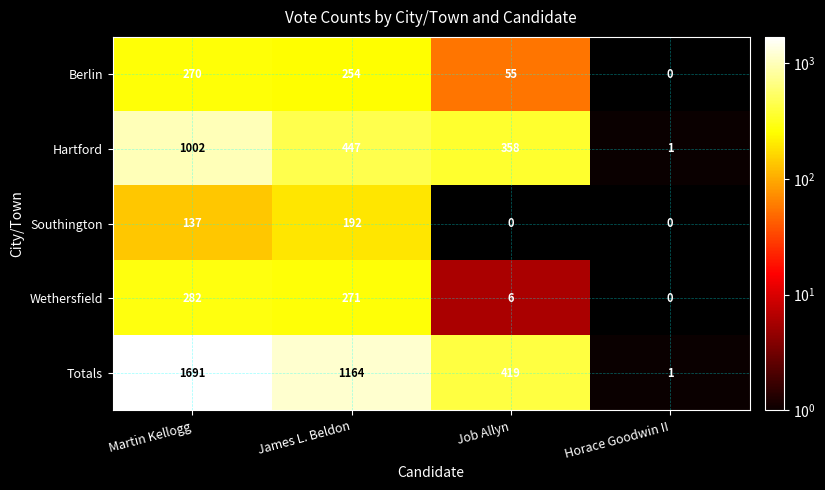

Which category has the lowest value in the Totals series?

Horace Goodwin II